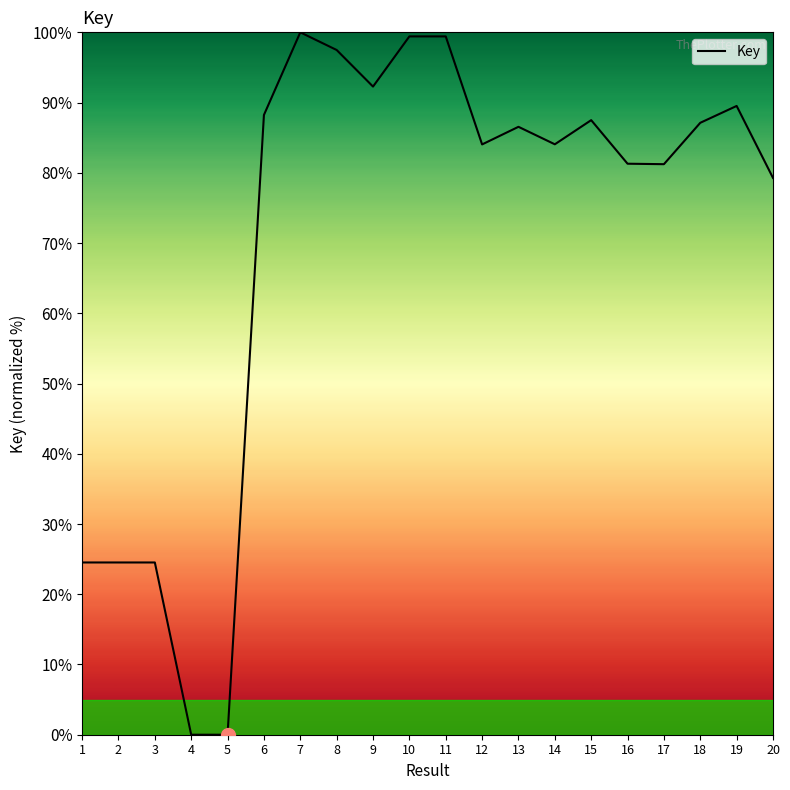

What is the change in value from 8 to 19?

-8.0